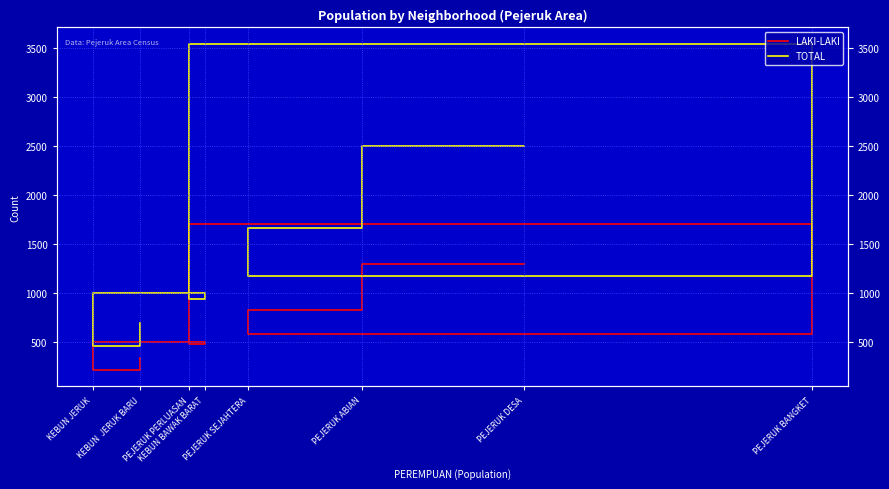

True or false: TOTAL and LAKI-LAKI intersect in this chart.

False